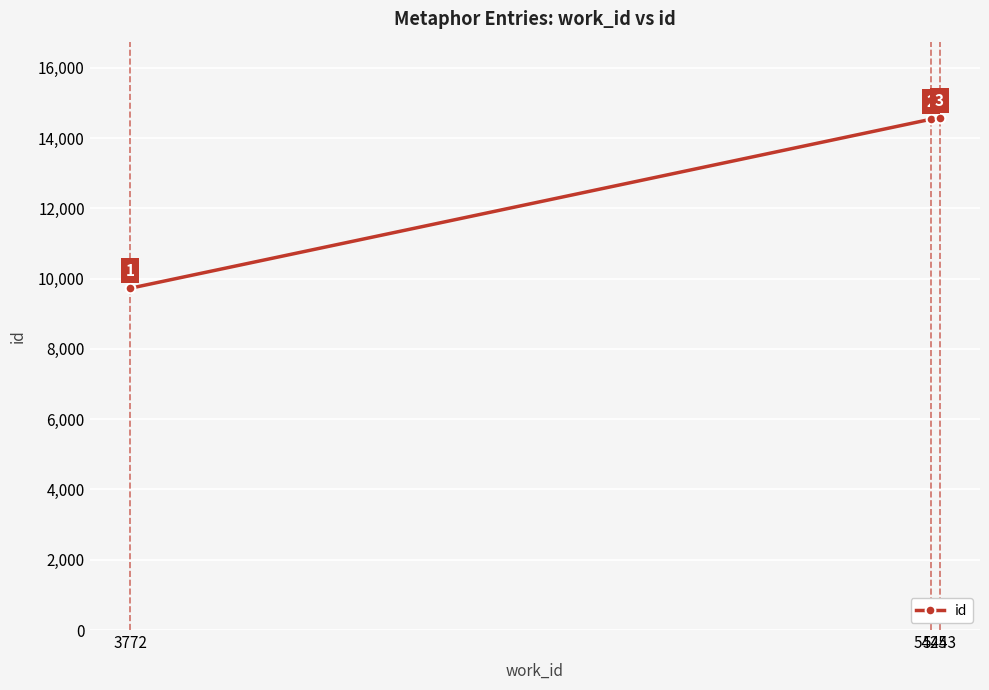

Read the value at 5425, to the nearest 100.

14500